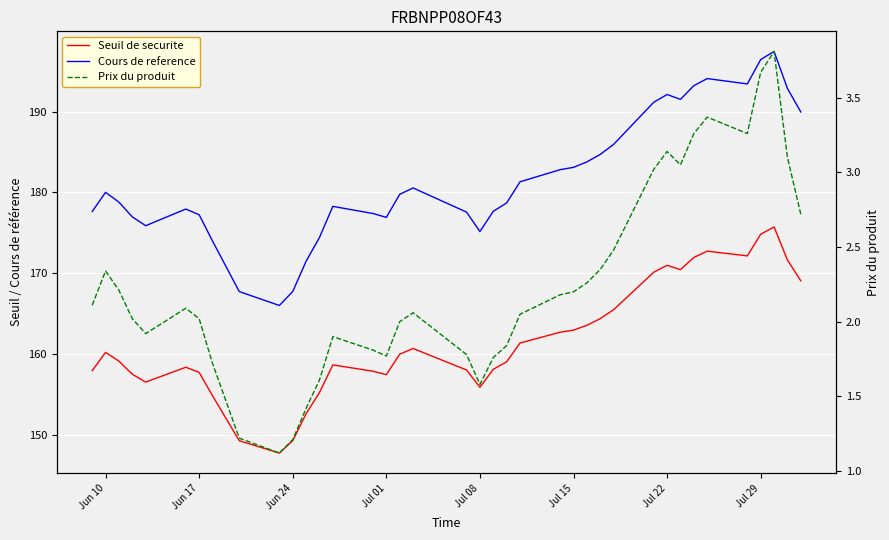

In Seuil de securite, how many points are lower than both neighbors (excluding endpoints)?

6